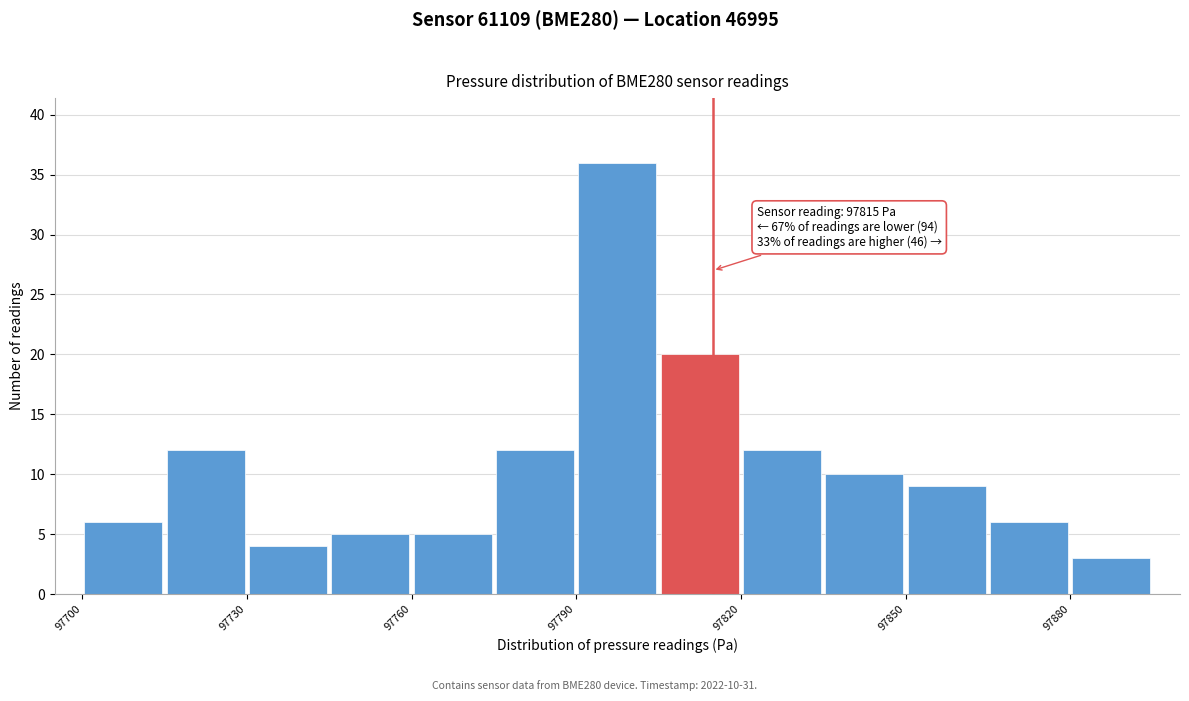

Read against the x-axis, roughly where is the centre of the tallest bar?

97800